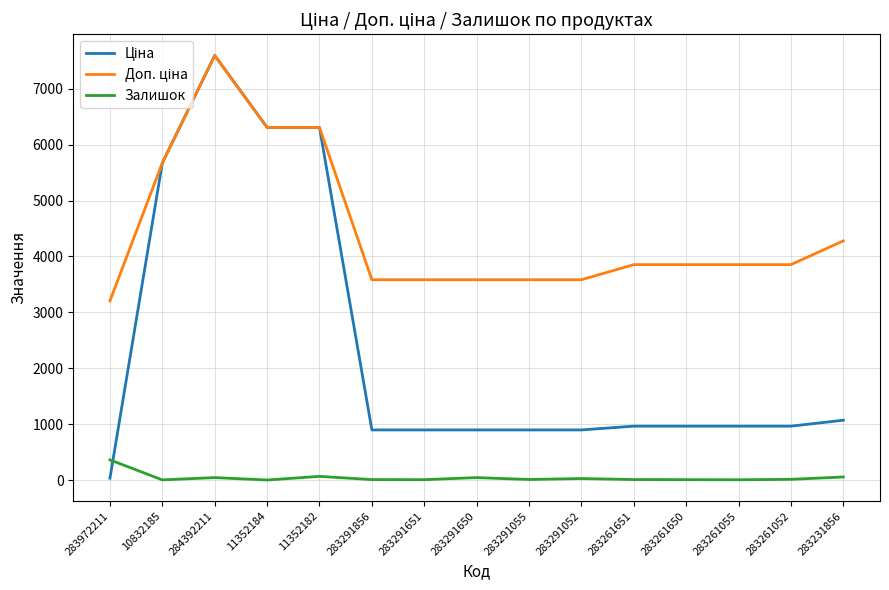

What value does the Залишок series have at 10832185?

2.0